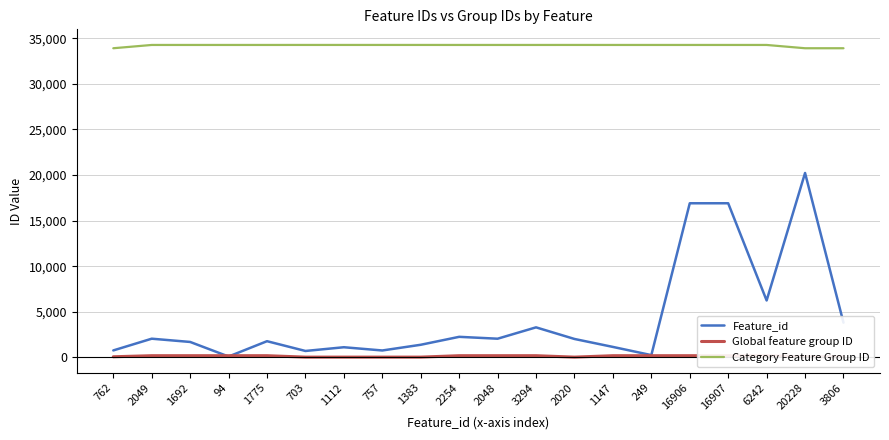

Rank the categories by Global feature group ID value from highest to lowest.

2049, 1692, 94, 1775, 2254, 2048, 3294, 1147, 249, 16906, 16907, 6242, 762, 20228, 3806, 703, 1112, 757, 1383, 2020